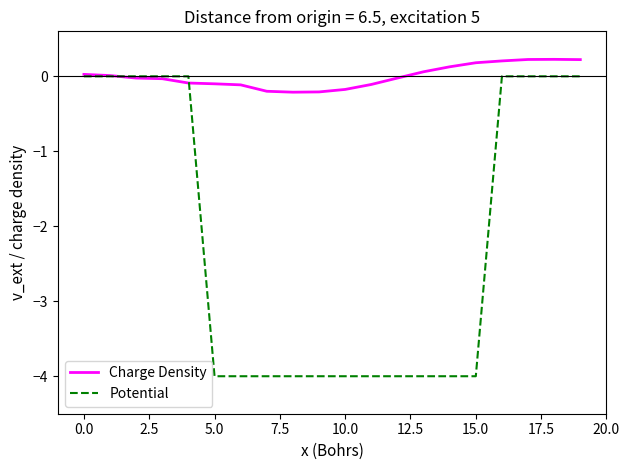

After their last crossing, which series has the higher values: Charge Density or Potential?

Charge Density